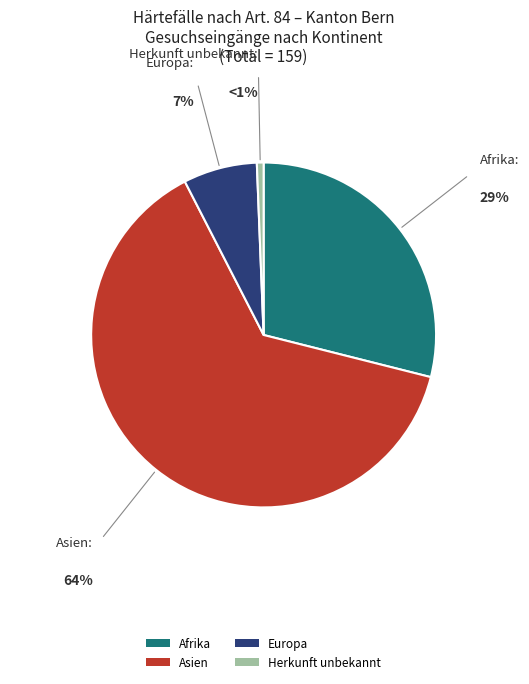

True or false: Asien accounts for 64% of the total.

True